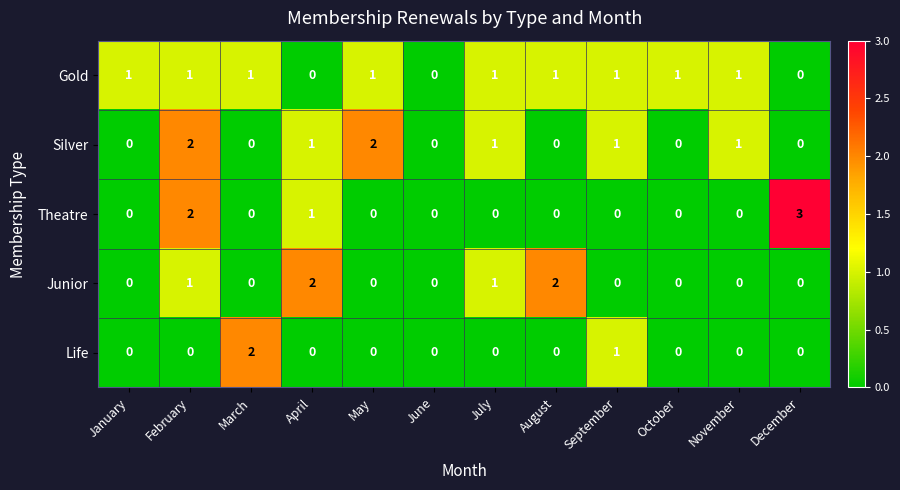

The Junior series shows 0 at September. True or false?

True